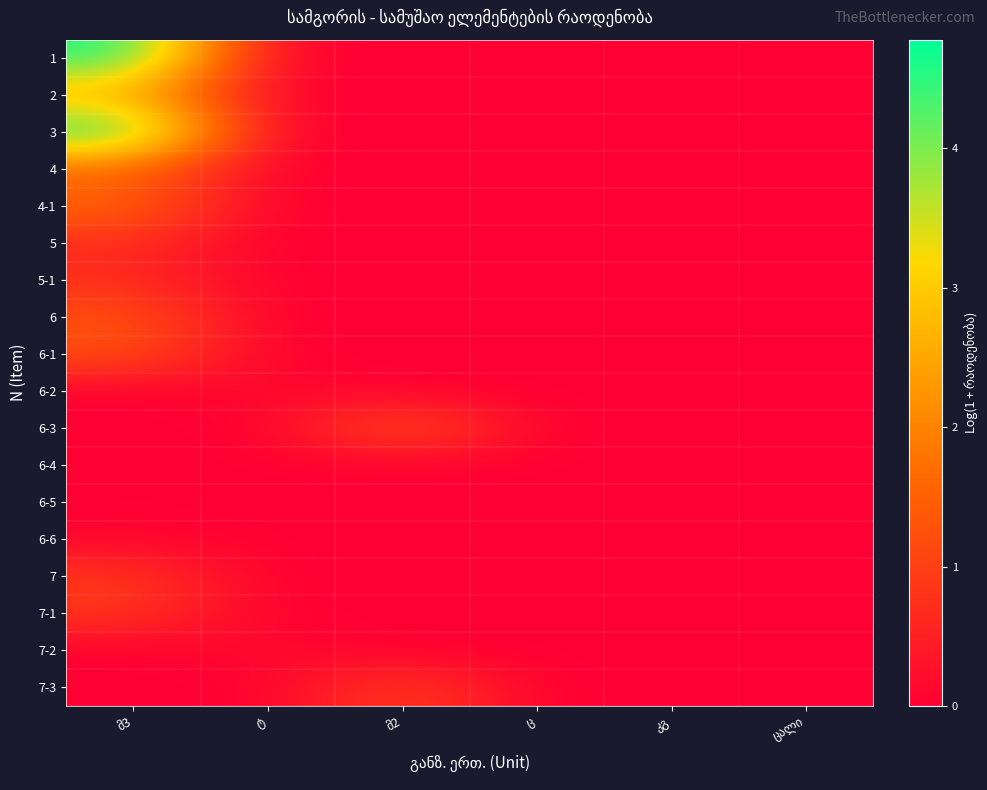

How many distinct data groups are displayed?

18